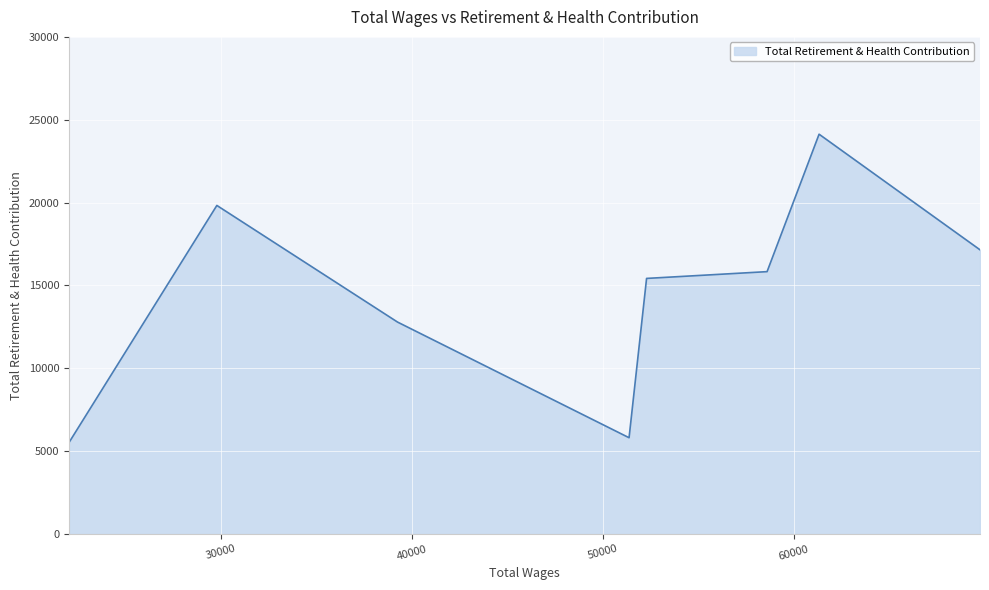

What is the greatest value displayed?

24128